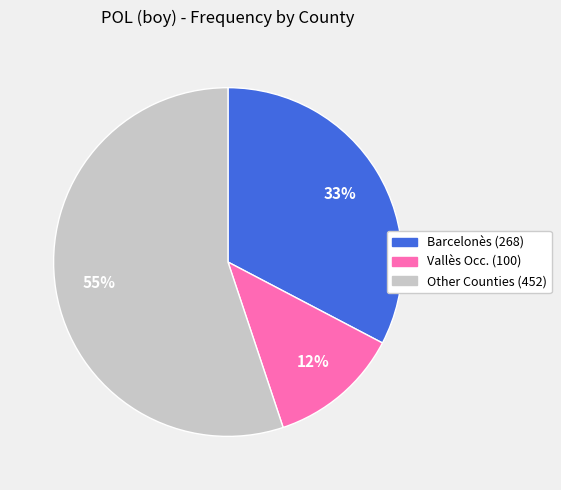

To the nearest percent, what is the difference between the largest and smallest slice percentages?

43%